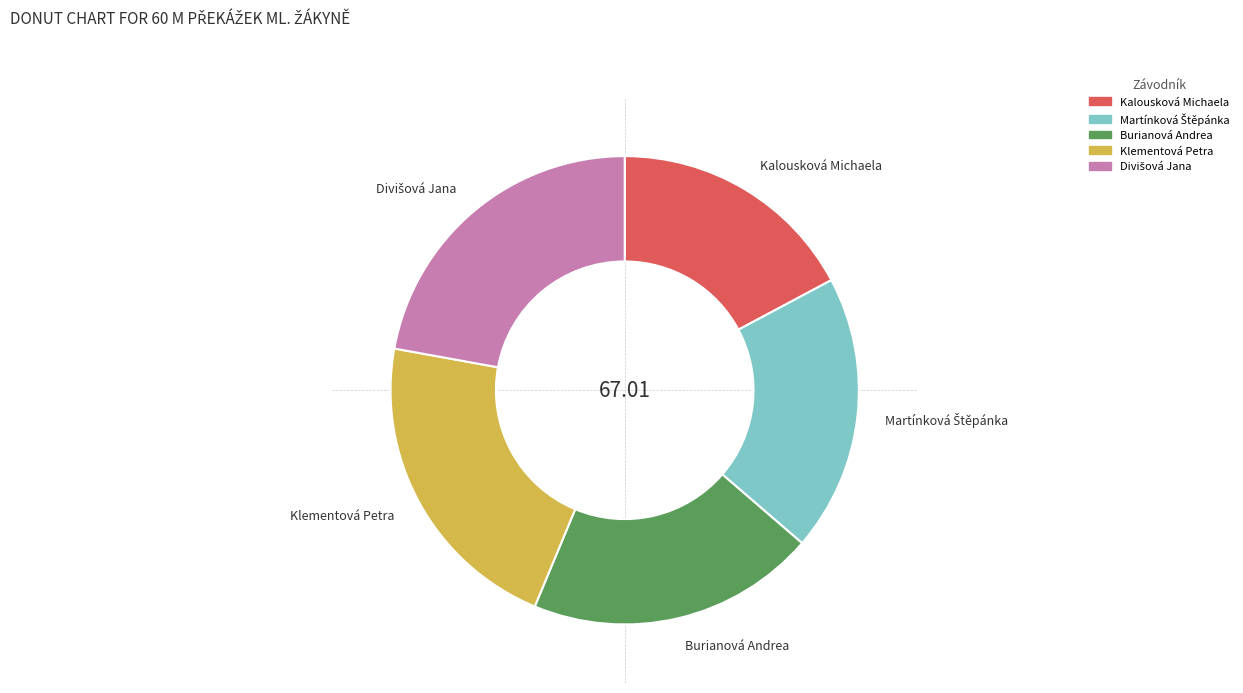

Which category has the smallest portion of the pie?

Kalousková Michaela